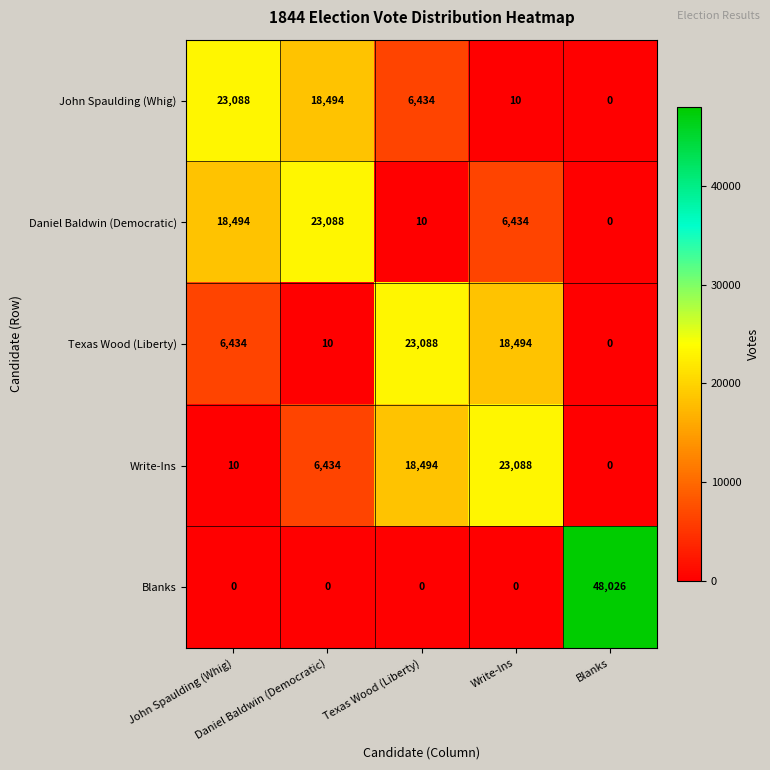

At how many categories does at least one series exceed 14669?

5